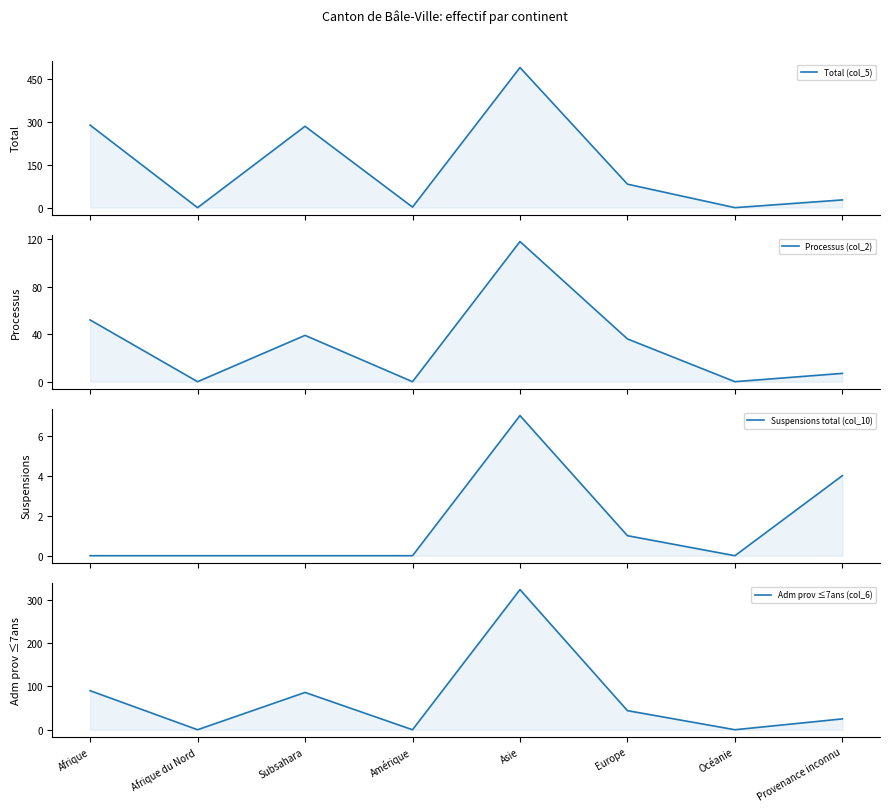

How many data points does each series have?

8